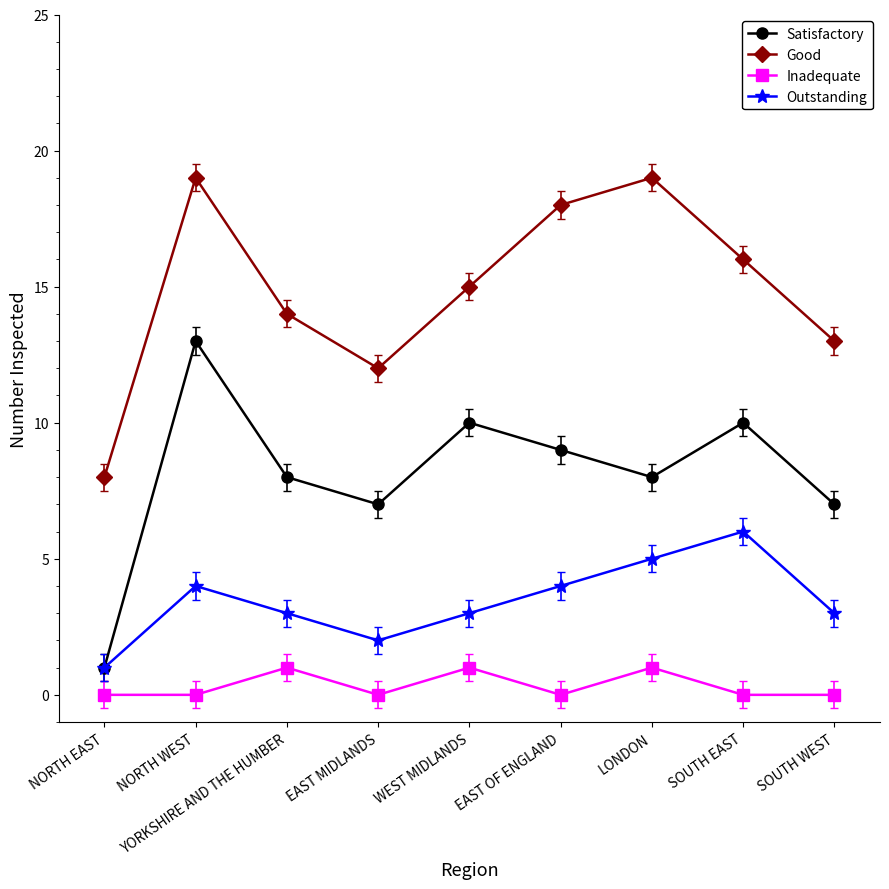

How many data points in Good are less than 15?

4